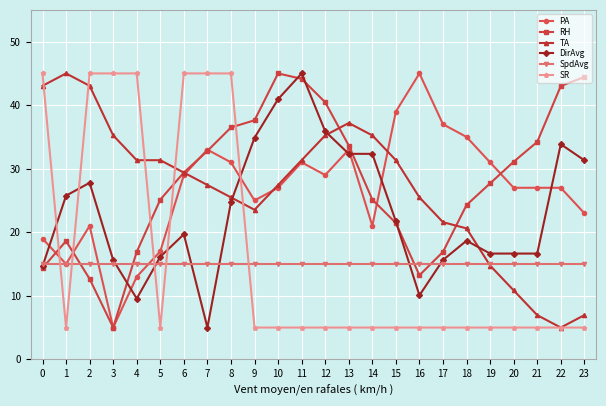

What are all the series names shown in the legend?

PA, RH, TA, DirAvg, SpdAvg, SR